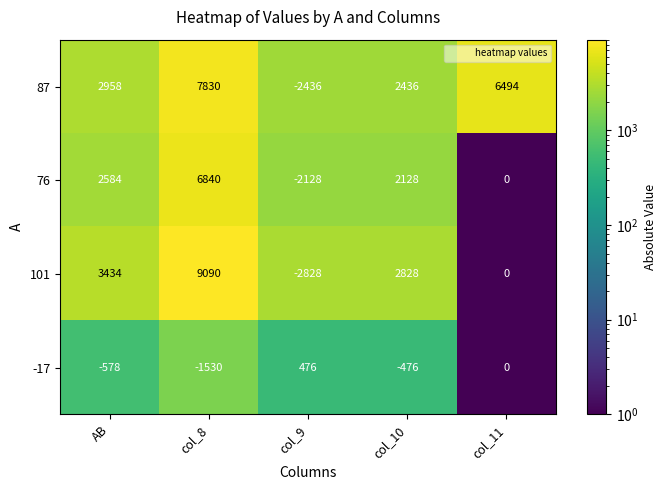

What is the total value across all series at col_8?

22230